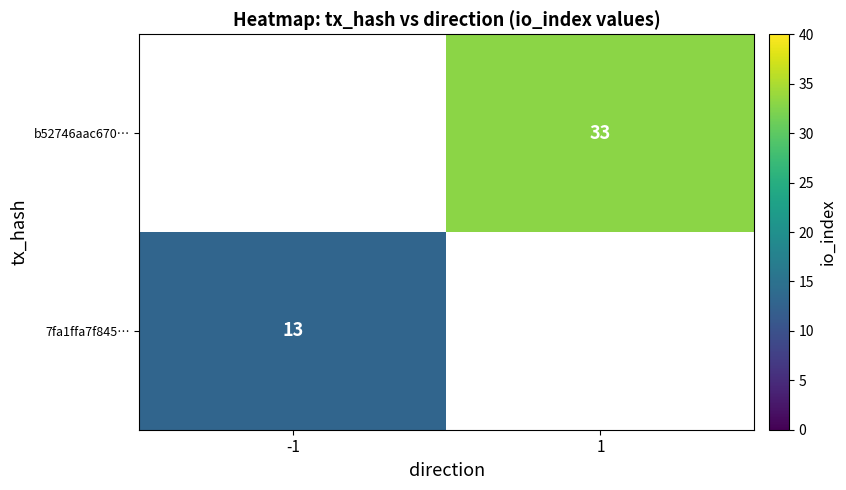

True or false: 7fa1ffa7f845… has a value of 8 at -1.

False